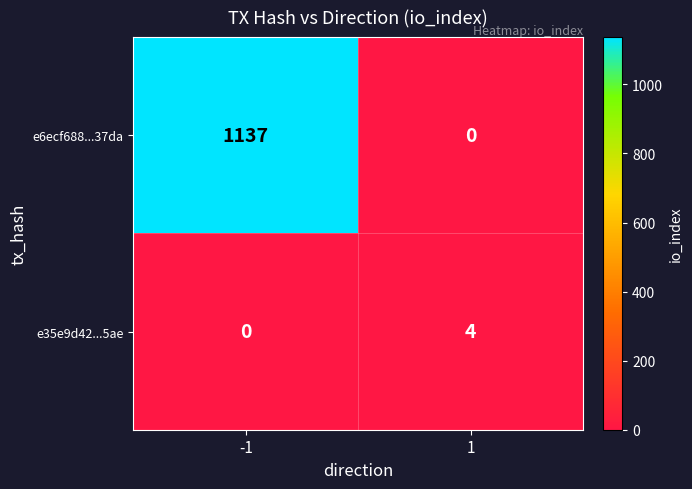

The e35e9d42...5ae series shows -2 at -1. True or false?

False